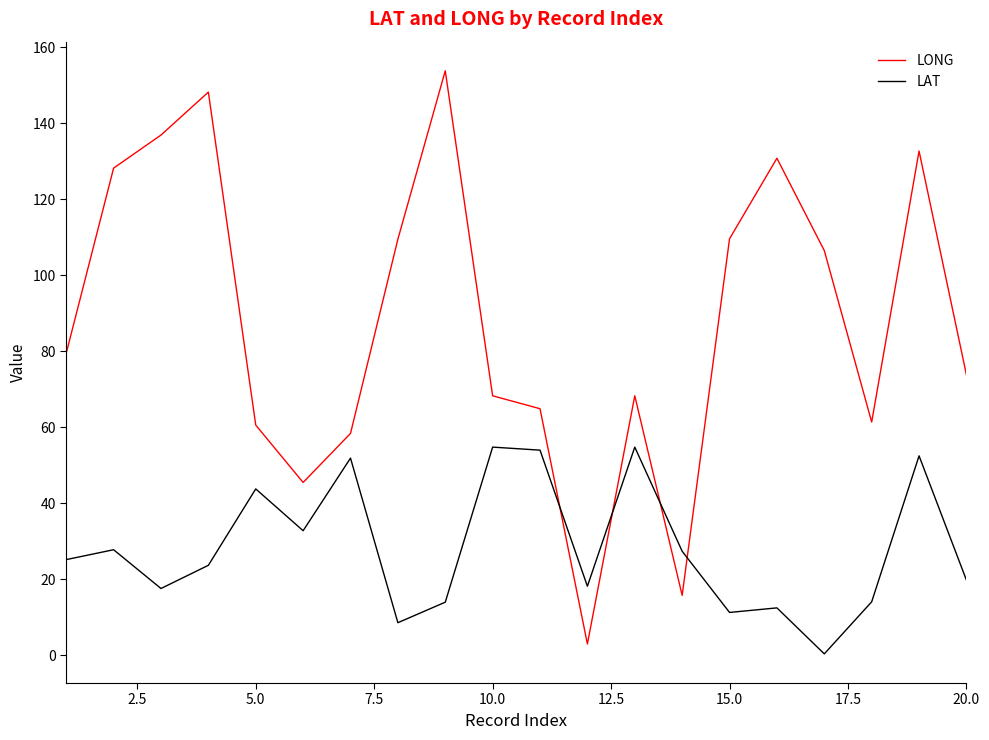

List the series in order of their overall mean, highest first.

LONG, LAT